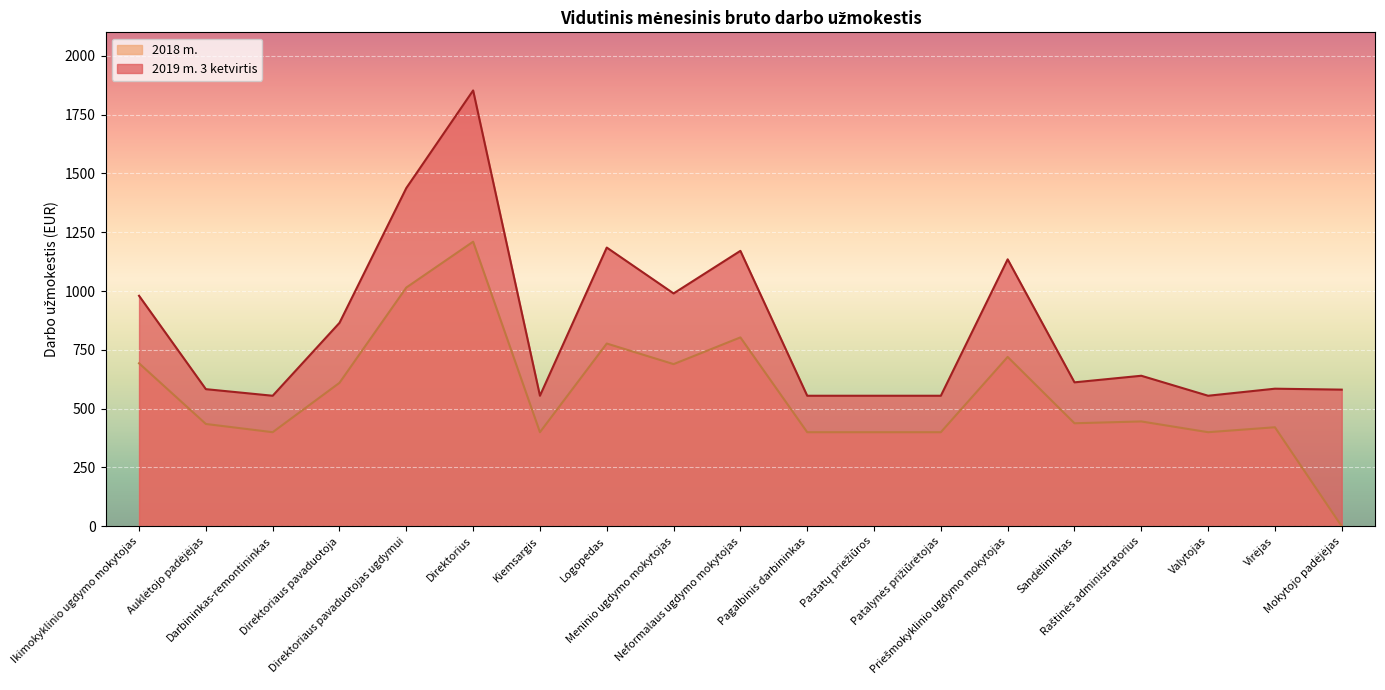

The value of 2018 m. at Ikimokyklinio ugdymo mokytojas is 693.0. True or false?

True